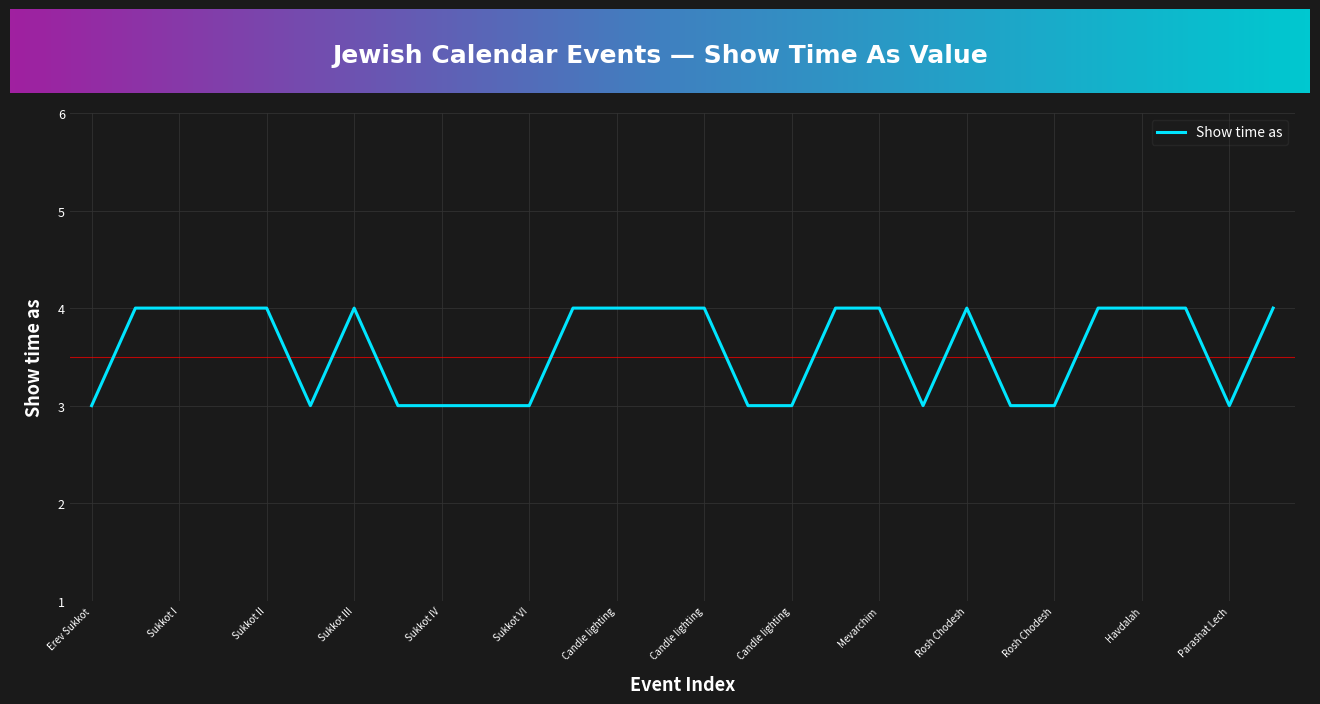

What is the smallest value displayed?

3